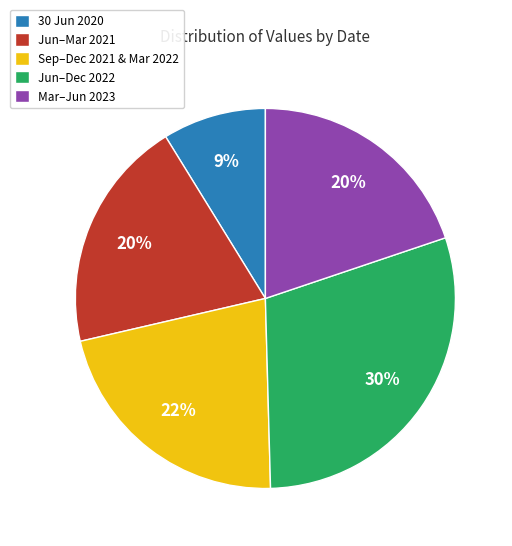

How many segments does this pie chart have?

5